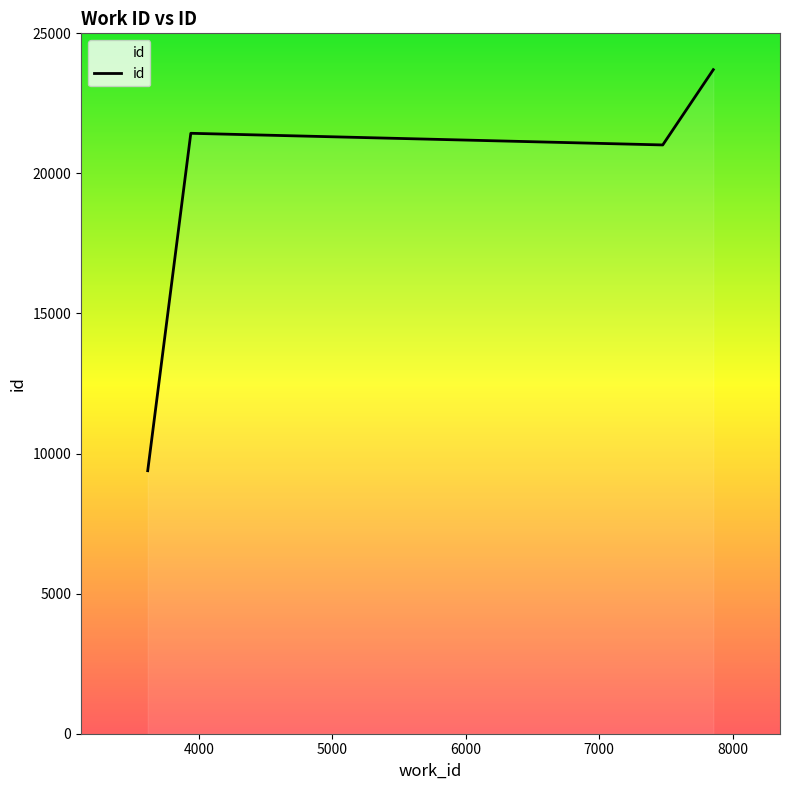

How many categories are shown in the chart?

4